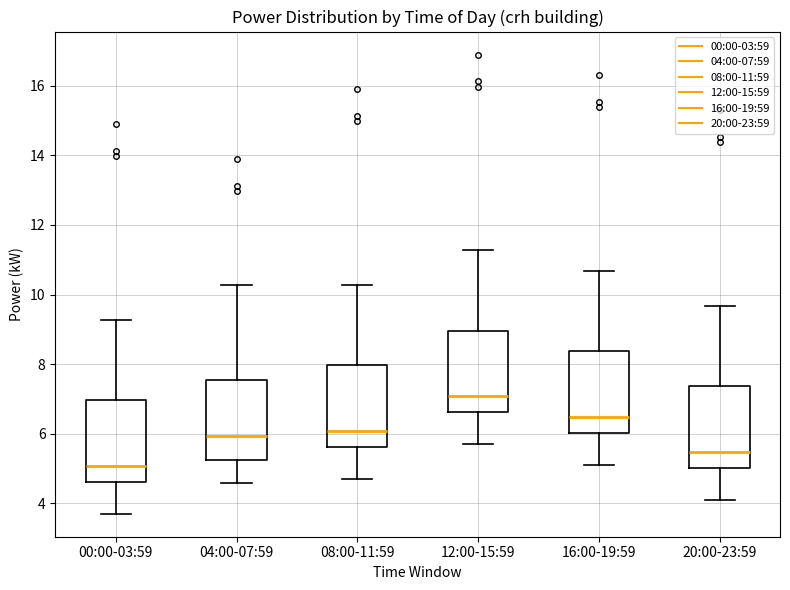

Reading left to right, transcribe this box plot: for each box, give where its median line is, the range the box spans, and where its two whiskers end, as read against the y-axis. The values are not printed on the chart, so give them approximately, as read against the axis.

00:00-03:59: median 5.0, box 4.6 to 7.0, whiskers 3.8 to 9.2
04:00-07:59: median 6.0, box 5.2 to 7.6, whiskers 4.6 to 10.2
08:00-11:59: median 6.0, box 5.6 to 8.0, whiskers 4.8 to 10.2
12:00-15:59: median 7.0, box 6.6 to 9.0, whiskers 5.8 to 11.2
16:00-19:59: median 6.4, box 6.0 to 8.4, whiskers 5.2 to 10.6
20:00-23:59: median 5.4, box 5.0 to 7.4, whiskers 4.2 to 9.6